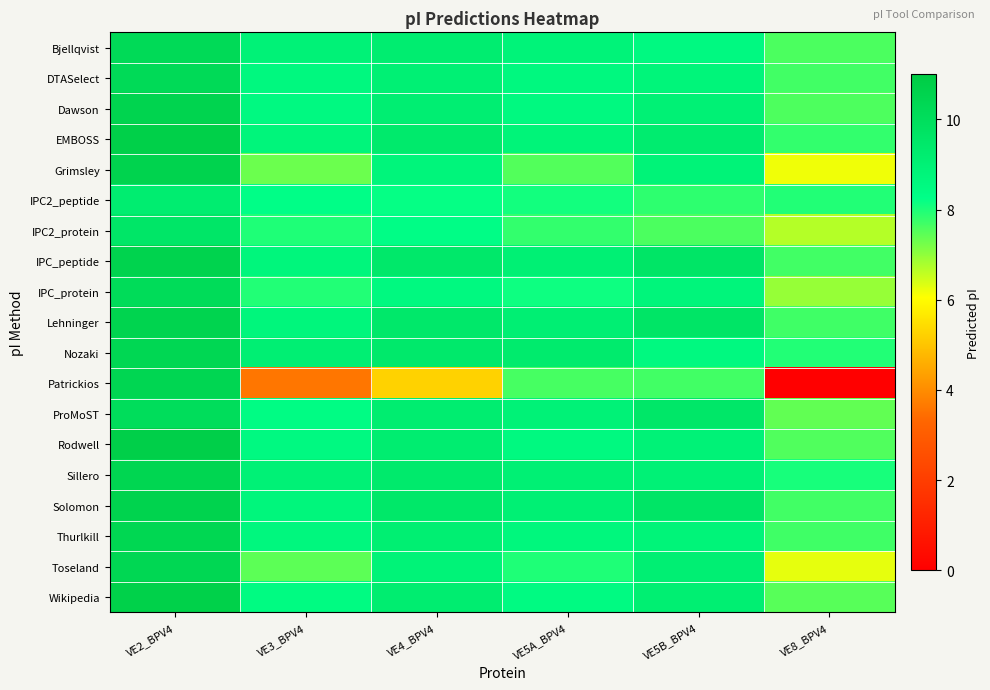

Reading right to left, list all the values displayed in this chart.

Bjellqvist: VE8_BPV4=7.6	VE5B_BPV4=8.5	VE5A_BPV4=8.8	VE4_BPV4=9.2	VE3_BPV4=8.9	VE2_BPV4=10.2
DTASelect: VE8_BPV4=7.7	VE5B_BPV4=8.8	VE5A_BPV4=8.6	VE4_BPV4=9.0	VE3_BPV4=8.6	VE2_BPV4=10.2
Dawson: VE8_BPV4=7.6	VE5B_BPV4=9.0	VE5A_BPV4=8.6	VE4_BPV4=9.1	VE3_BPV4=8.5	VE2_BPV4=10.5
EMBOSS: VE8_BPV4=7.8	VE5B_BPV4=9.3	VE5A_BPV4=8.8	VE4_BPV4=9.3	VE3_BPV4=8.7	VE2_BPV4=10.7
Grimsley: VE8_BPV4=6.2	VE5B_BPV4=8.9	VE5A_BPV4=7.5	VE4_BPV4=8.7	VE3_BPV4=7.3	VE2_BPV4=10.6
IPC2_peptide: VE8_BPV4=8.0	VE5B_BPV4=7.9	VE5A_BPV4=8.1	VE4_BPV4=8.2	VE3_BPV4=8.3	VE2_BPV4=9.2
IPC2_protein: VE8_BPV4=6.7	VE5B_BPV4=7.6	VE5A_BPV4=7.8	VE4_BPV4=8.3	VE3_BPV4=8.0	VE2_BPV4=9.6
IPC_peptide: VE8_BPV4=7.7	VE5B_BPV4=9.6	VE5A_BPV4=9.0	VE4_BPV4=9.4	VE3_BPV4=8.7	VE2_BPV4=10.6
IPC_protein: VE8_BPV4=6.9	VE5B_BPV4=8.8	VE5A_BPV4=8.1	VE4_BPV4=8.6	VE3_BPV4=8.0	VE2_BPV4=10.1
Lehninger: VE8_BPV4=7.7	VE5B_BPV4=9.6	VE5A_BPV4=9.1	VE4_BPV4=9.4	VE3_BPV4=8.7	VE2_BPV4=10.5
Nozaki: VE8_BPV4=8.0	VE5B_BPV4=8.5	VE5A_BPV4=9.3	VE4_BPV4=9.4	VE3_BPV4=9.0	VE2_BPV4=10.3
Patrickios: VE8_BPV4=0.0	VE5B_BPV4=7.7	VE5A_BPV4=7.6	VE4_BPV4=5.2	VE3_BPV4=3.6	VE2_BPV4=10.4
ProMoST: VE8_BPV4=7.4	VE5B_BPV4=9.5	VE5A_BPV4=8.9	VE4_BPV4=9.2	VE3_BPV4=8.4	VE2_BPV4=10.0
Rodwell: VE8_BPV4=7.6	VE5B_BPV4=8.9	VE5A_BPV4=8.5	VE4_BPV4=9.2	VE3_BPV4=8.5	VE2_BPV4=10.8
Sillero: VE8_BPV4=8.1	VE5B_BPV4=8.9	VE5A_BPV4=9.0	VE4_BPV4=9.3	VE3_BPV4=9.0	VE2_BPV4=10.4
Solomon: VE8_BPV4=7.7	VE5B_BPV4=9.6	VE5A_BPV4=9.0	VE4_BPV4=9.5	VE3_BPV4=8.7	VE2_BPV4=10.6
Thurlkill: VE8_BPV4=7.7	VE5B_BPV4=8.8	VE5A_BPV4=8.7	VE4_BPV4=9.1	VE3_BPV4=8.6	VE2_BPV4=10.4
Toseland: VE8_BPV4=6.3	VE5B_BPV4=9.1	VE5A_BPV4=8.0	VE4_BPV4=8.9	VE3_BPV4=7.5	VE2_BPV4=10.3
Wikipedia: VE8_BPV4=7.5	VE5B_BPV4=9.1	VE5A_BPV4=8.5	VE4_BPV4=9.2	VE3_BPV4=8.4	VE2_BPV4=10.7